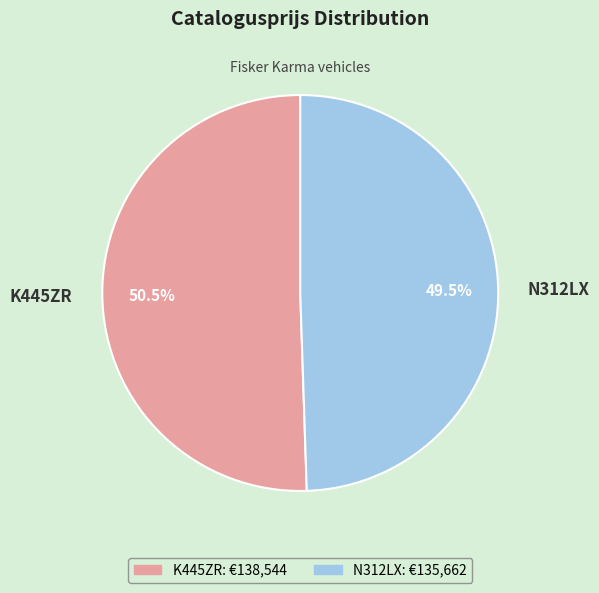

Does K445ZR account for over 50% of the chart?

Yes